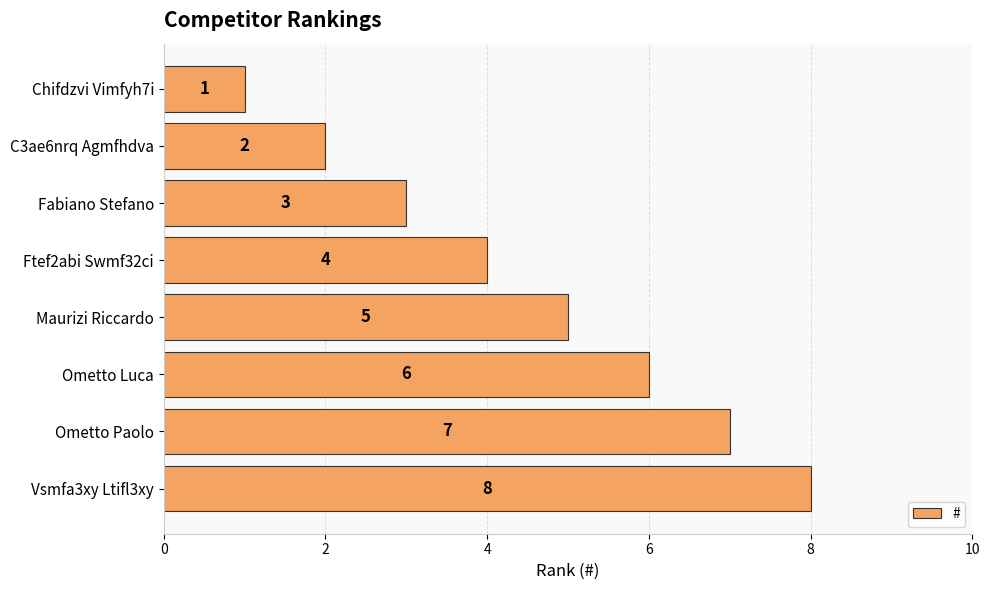

At which label is the value closest to 4?

Ftef2abi Swmf32ci